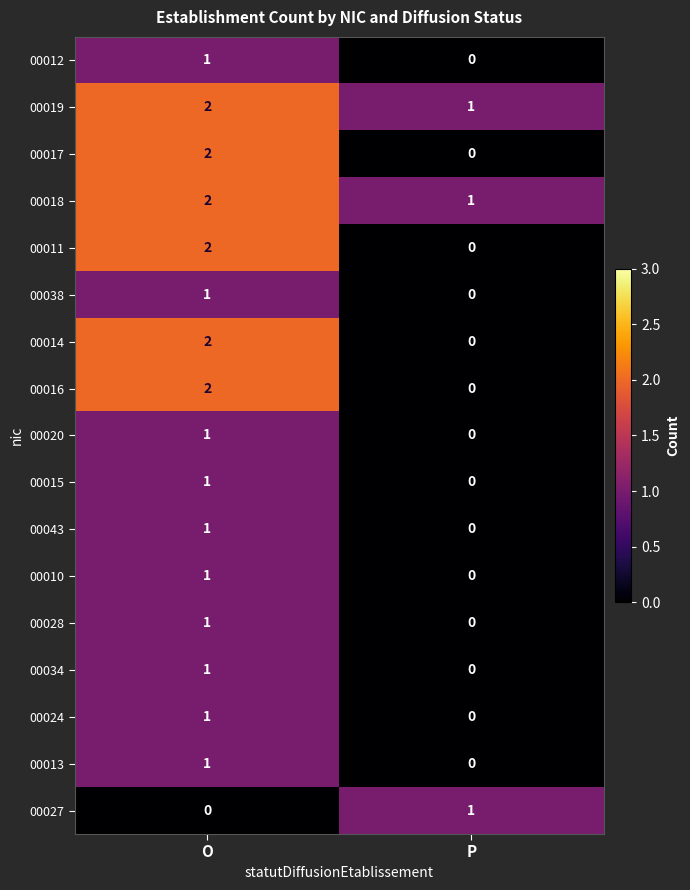

What is the maximum value shown in the chart?

2